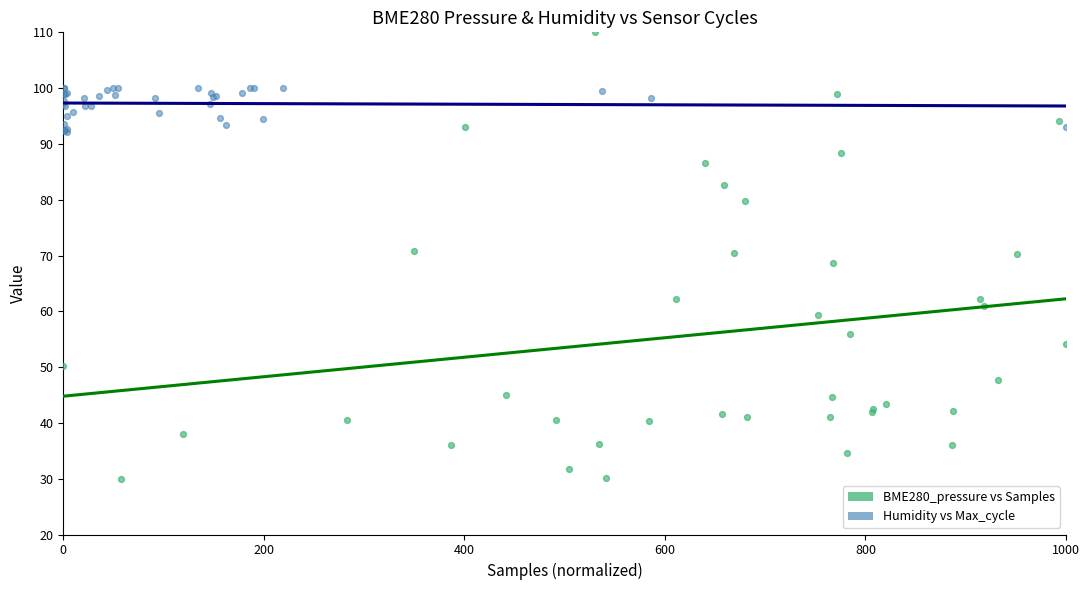

Which series reaches the minimum Y coordinate?

BME280_pressure vs Samples